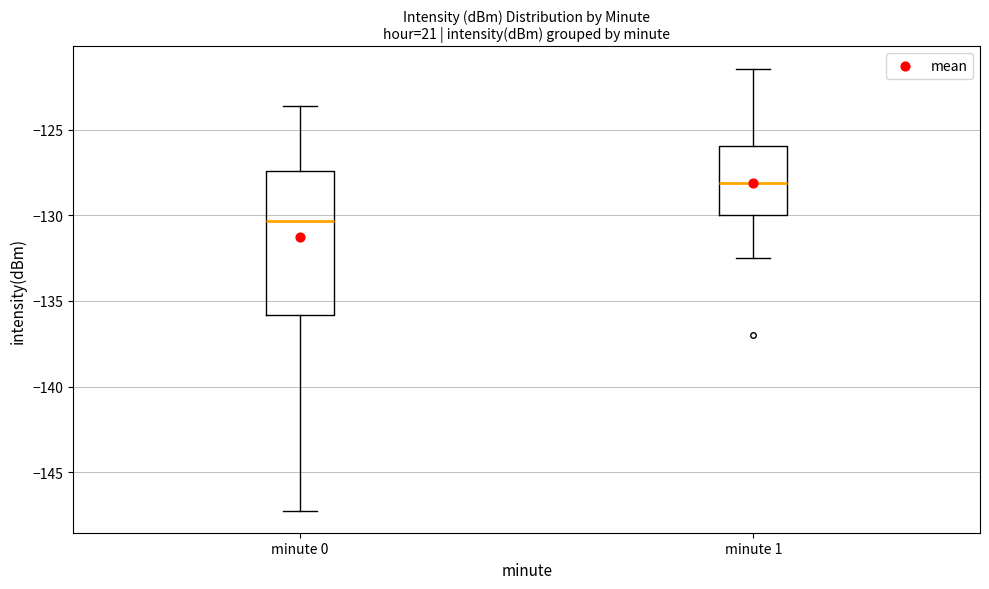

Comparing the boxes themselves (not the whiskers), which one is the tallest?

minute 0